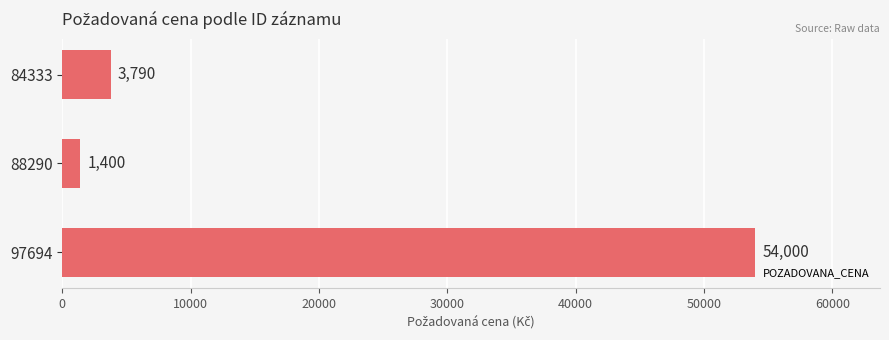

Which category has the highest value across all series?

97694